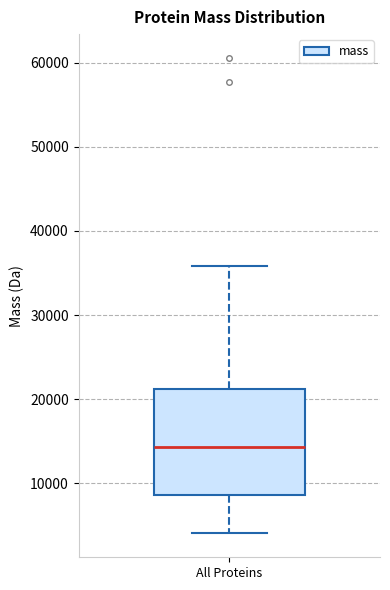

Read this box plot against the y-axis: the position of the median line, the range covered by the box, and the ends of both whiskers. The values are not printed on the chart, so give them approximately, as read against the axis.

median 14000, box 9000 to 21000, whiskers 4000 to 36000